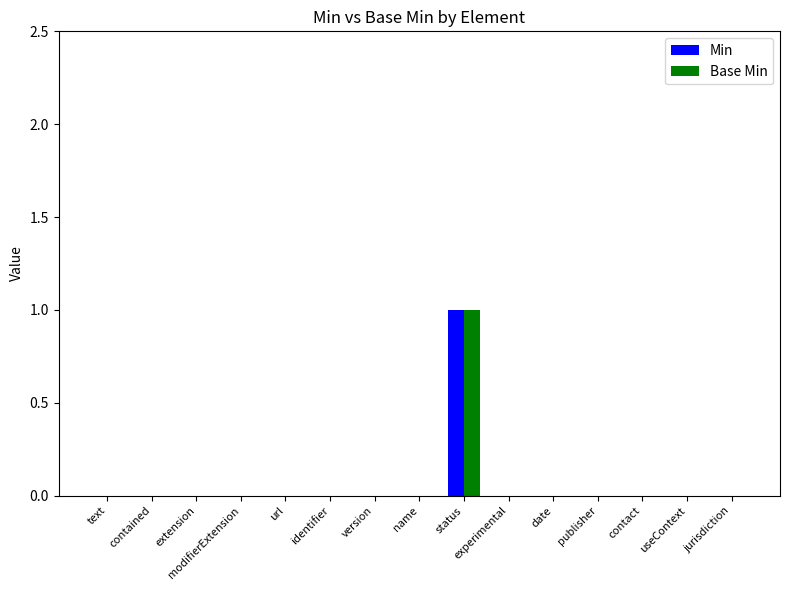

How many series are shown in this chart?

2